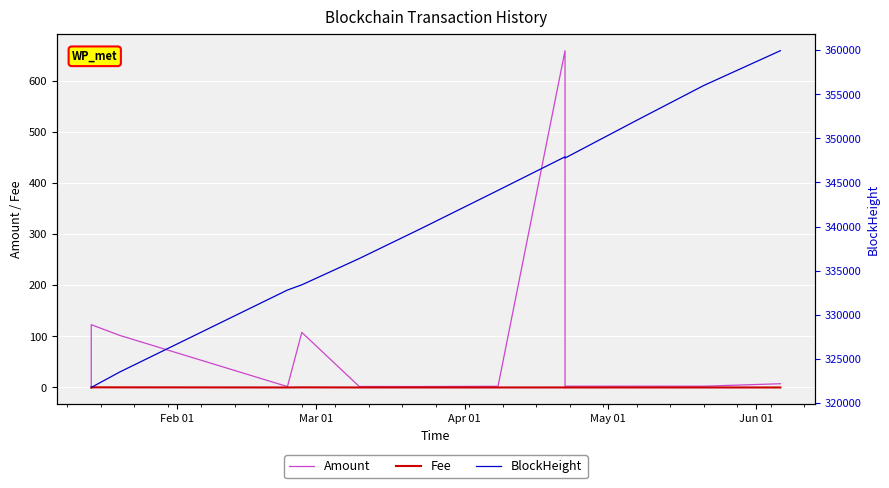

Where is the first local minimum for Fee?

Jun 01